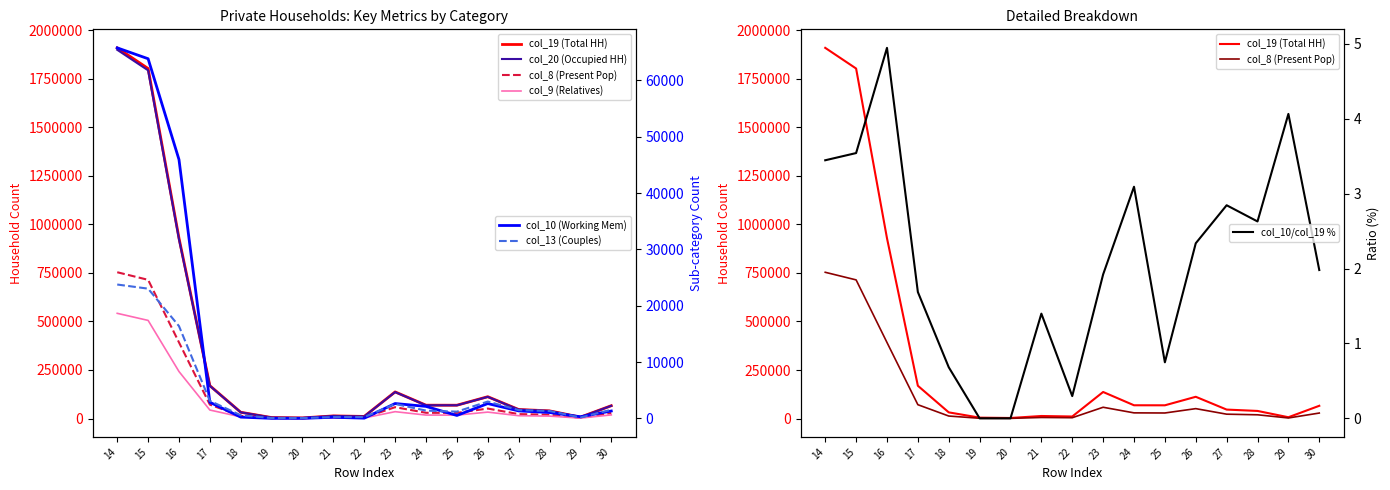

True or false: col_10 has a value of 45947 at 16.

True